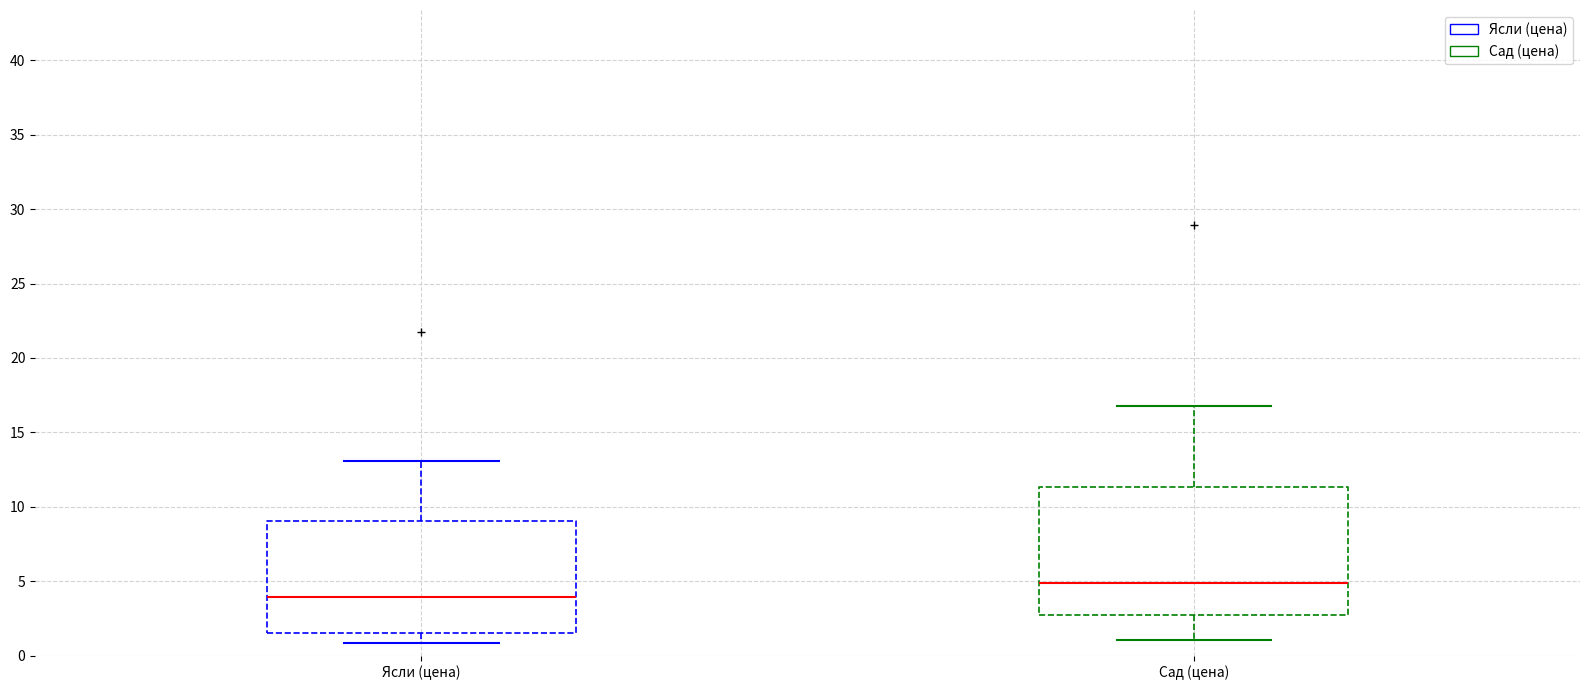

Which box is the tallest, from its lower edge to its upper edge?

Сад (цена)